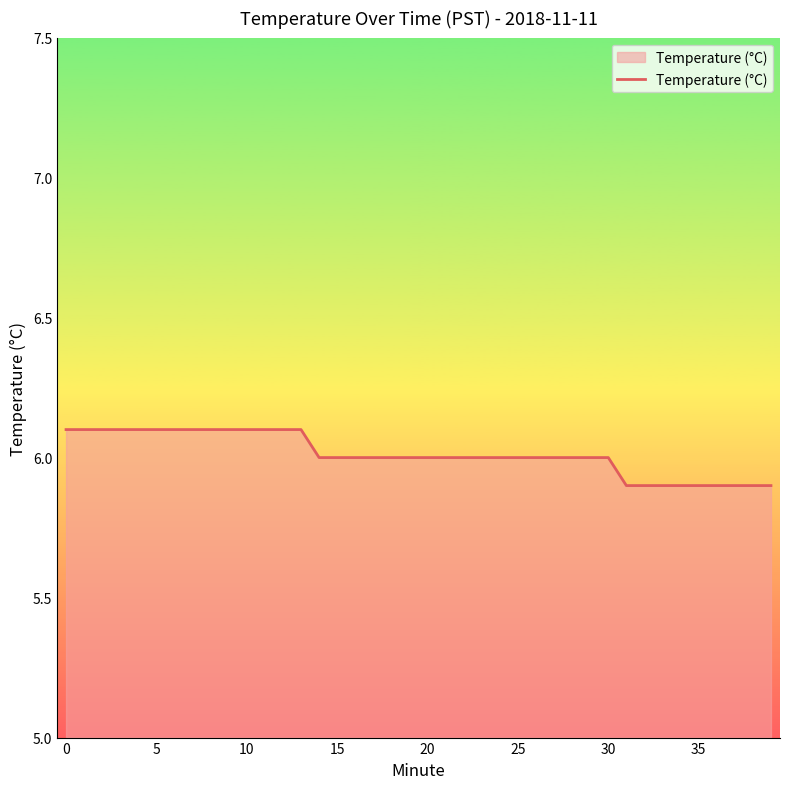

What is the greatest value displayed?

6.1